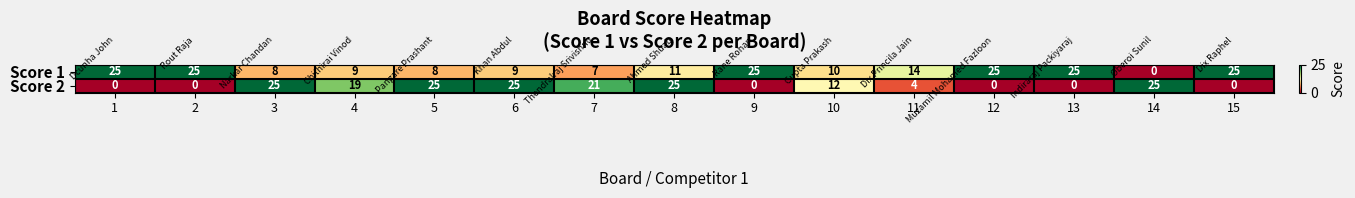

Between 5 and 13, which series saw the biggest shift?

Score 2